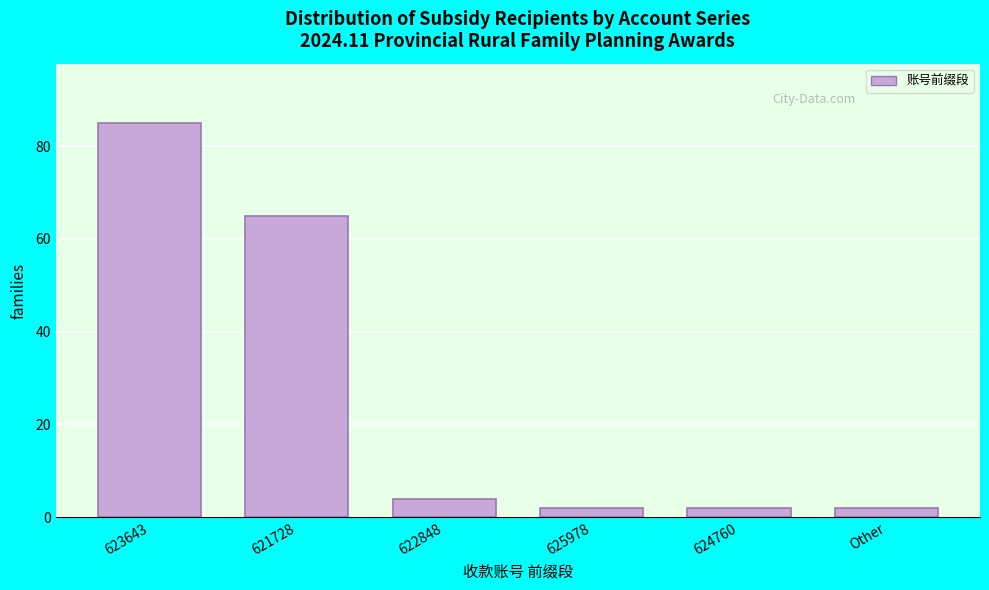

Reading left to right, list all the values displayed in this chart.

85	65	4	2	2	2